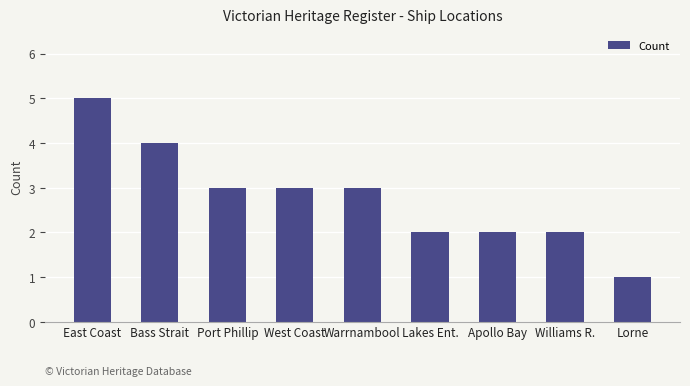

What position from the right is Bass Strait?

8